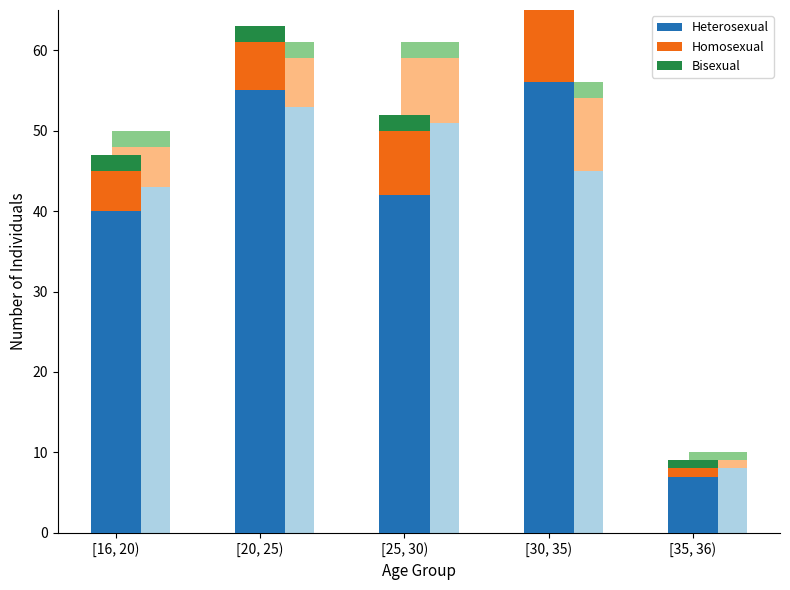

Count the number of data series in this chart.

3